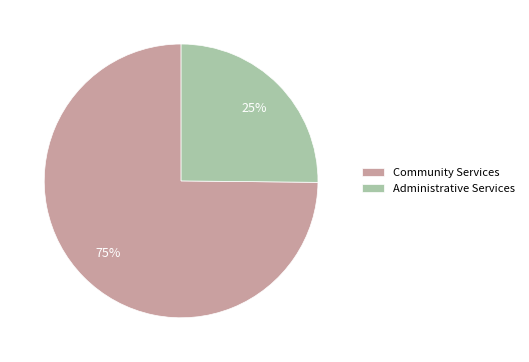

Combined, do Administrative Services and Community Services account for over 50%?

Yes